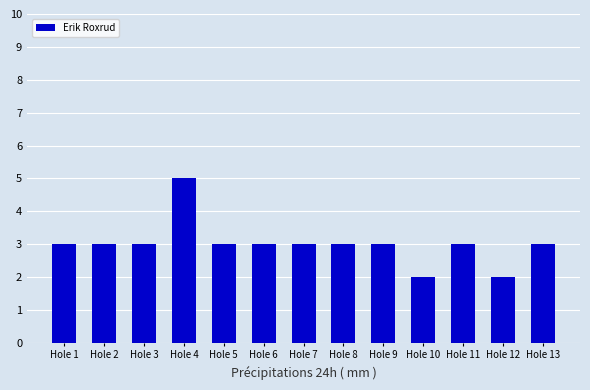

At which category does the chart reach its peak across all series?

Hole 4